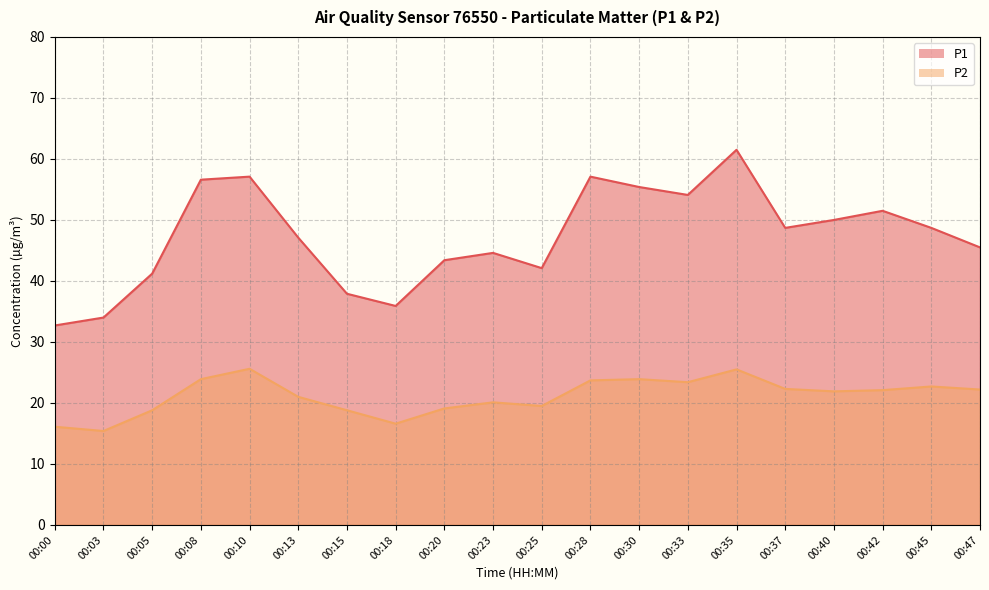

List the series in order of their peak value, lowest first.

P2, P1